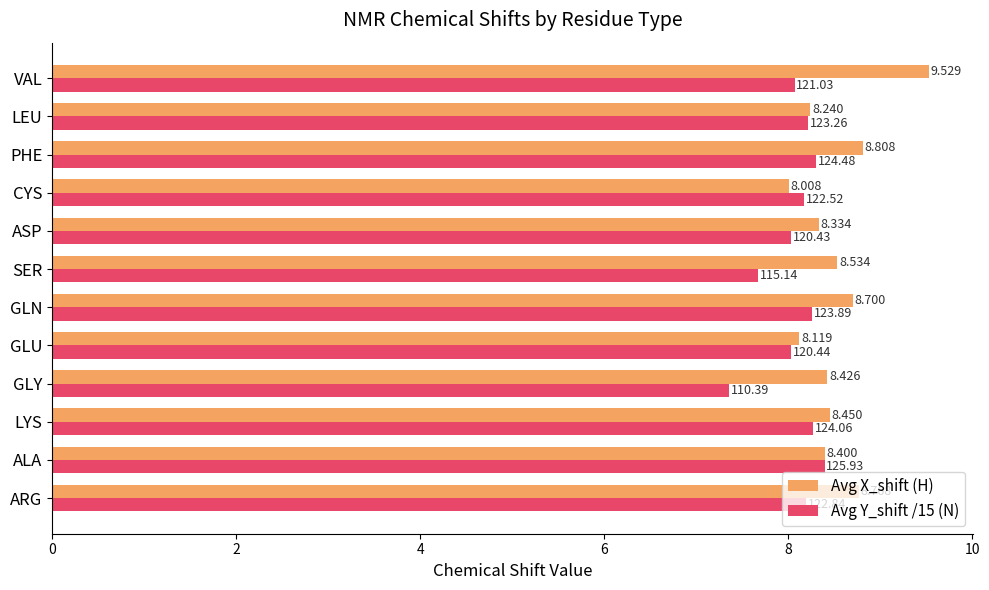

Which series has the largest total across all categories?

Avg X_shift (H)